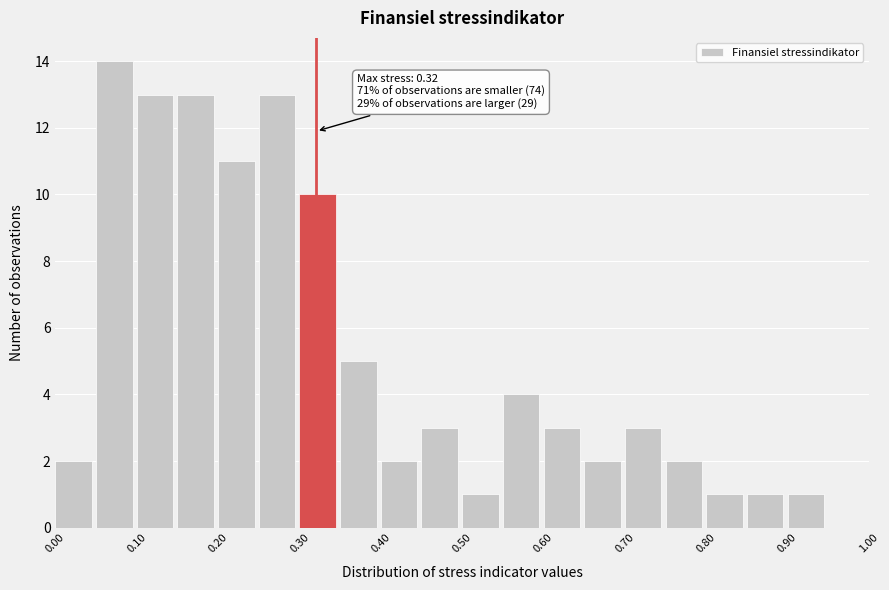

Which range on the x-axis has the tallest bar?

0.05 to 0.10